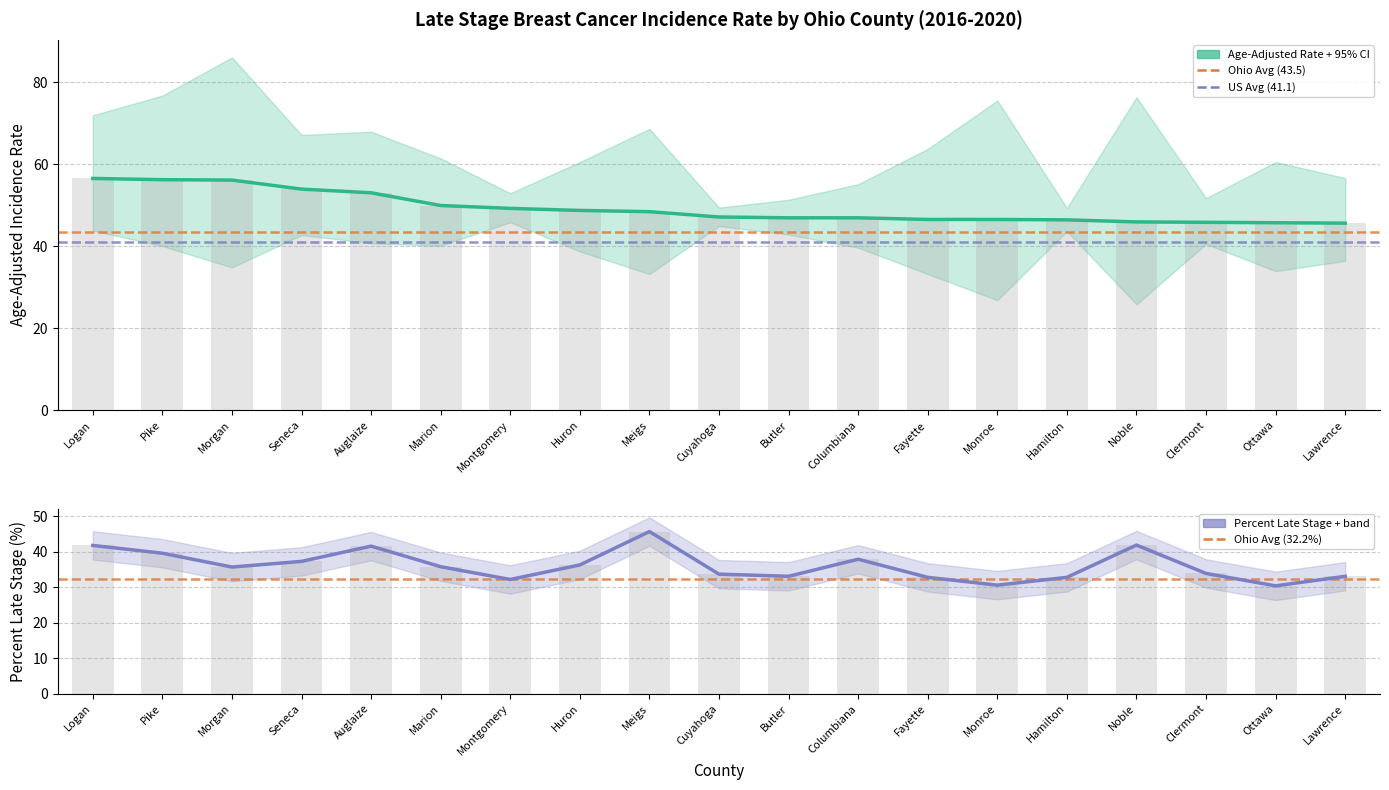

Reading left to right, extract all data points from this chart.

Age-Adjusted Rate: 56.5	56.2	56.1	53.9	53.0	49.9	49.2	48.7	48.4	47.1	46.9	46.9	46.5	46.5	46.4	45.9	45.8	45.7	45.6
Percent Late Stage: 41.8	39.6	35.7	37.3	41.6	35.8	32.2	36.3	45.7	33.7	33.1	37.9	32.8	30.6	32.8	41.9	33.9	30.4	33.1